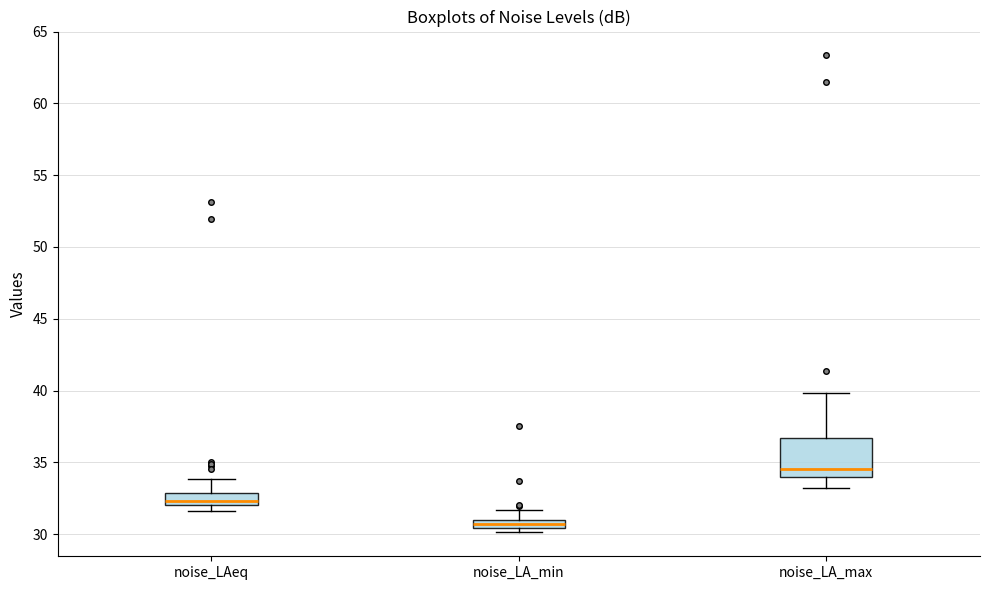

Where does the lower whisker of the box for noise_LA_max end on the y-axis? The values are not printed on the chart, so give them approximately, as read against the axis.

33.0